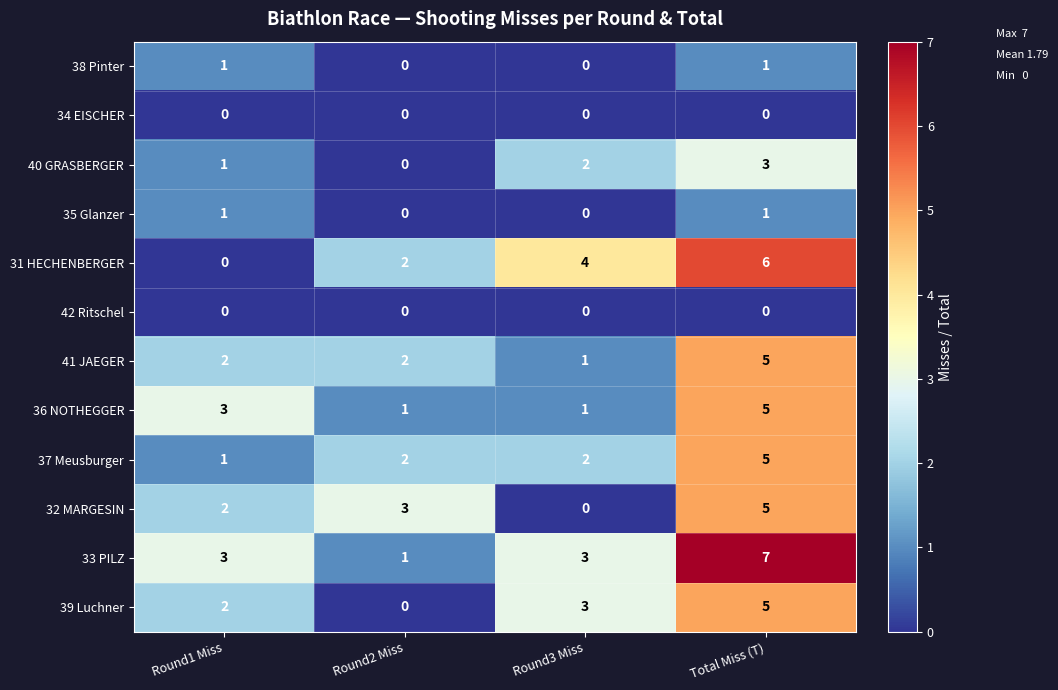

Read the 39 Luchner value at Total Miss (T).

5